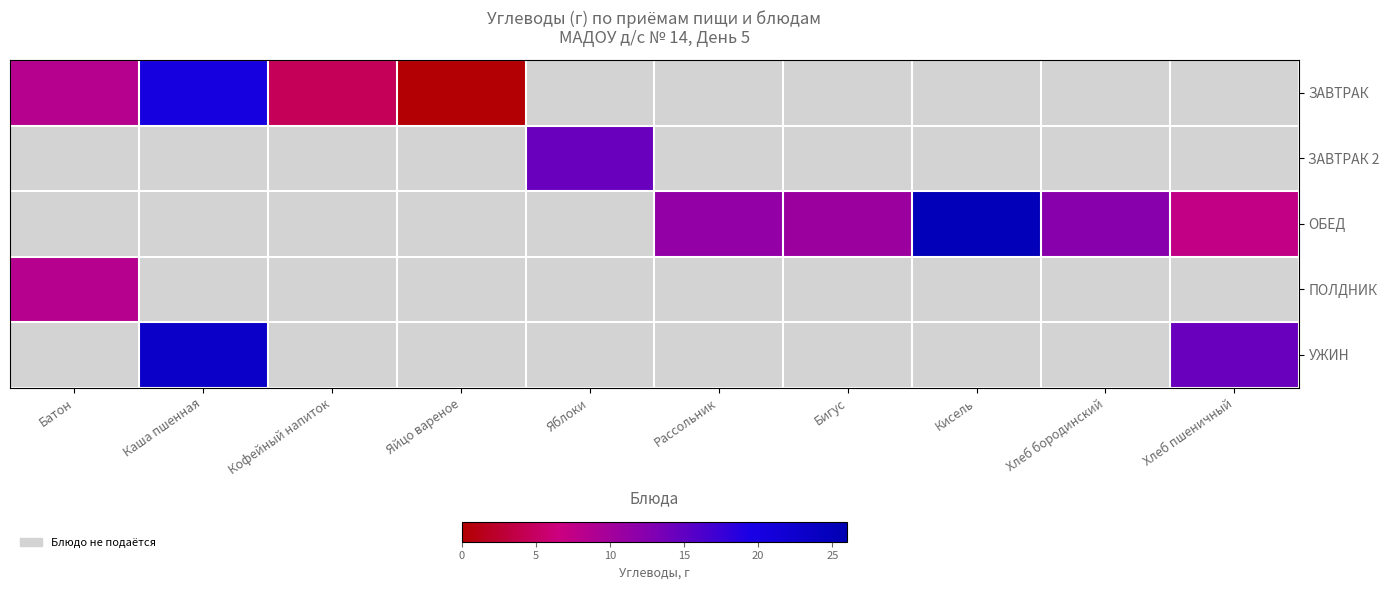

How many positive values does the ЗАВТРАК 2 series have?

1